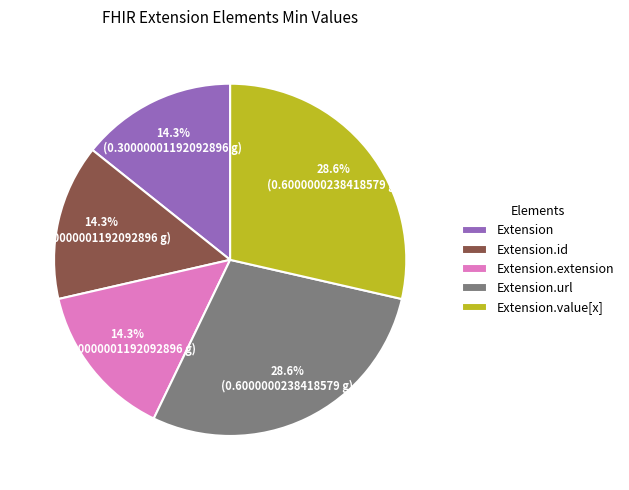

What portion of the pie excludes Extension.id?

85.7%